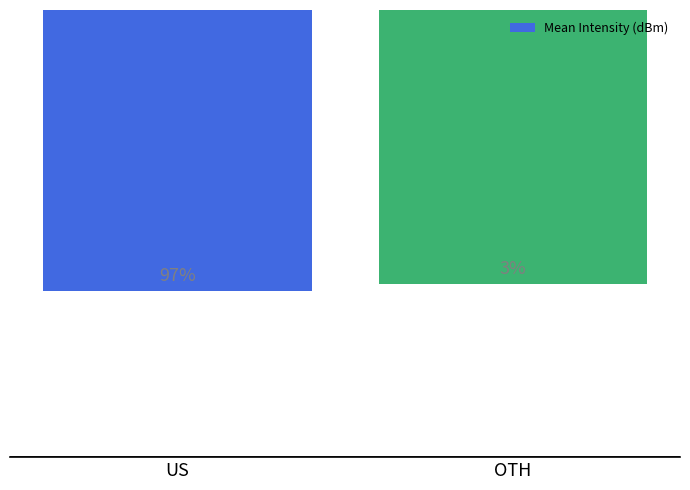

The chart shows a value of -226.9 at OTH. True or false?

False